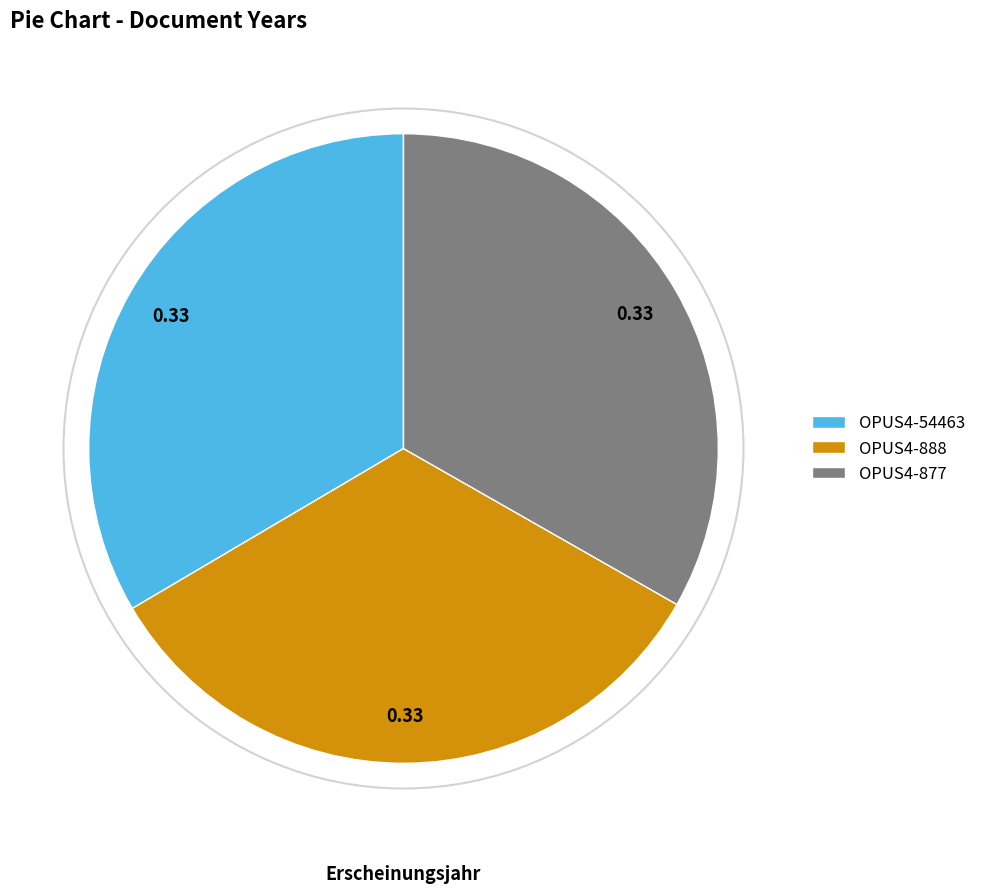

Approximately how many times larger is the value at OPUS4-877 compared to OPUS4-54463?

1.0